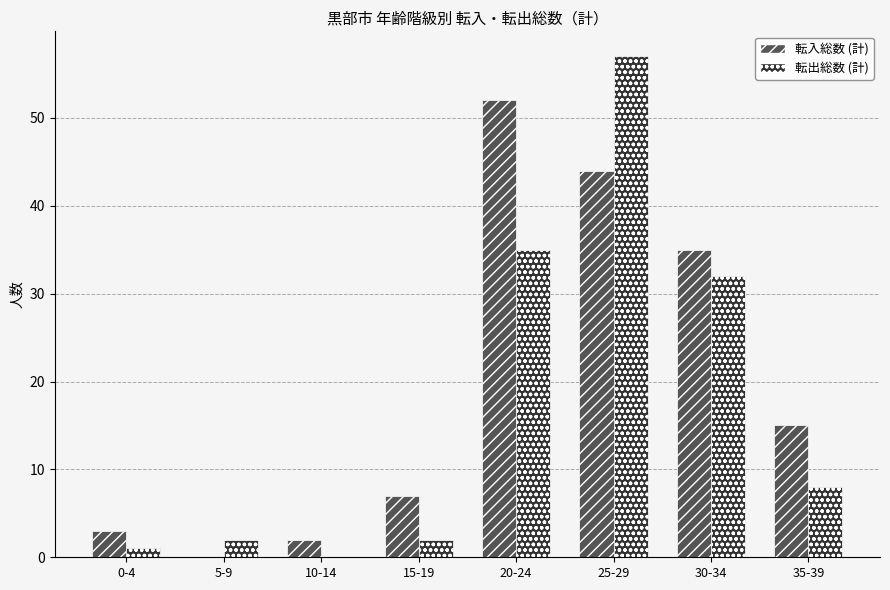

At which category is the sum across all series the highest?

25-29